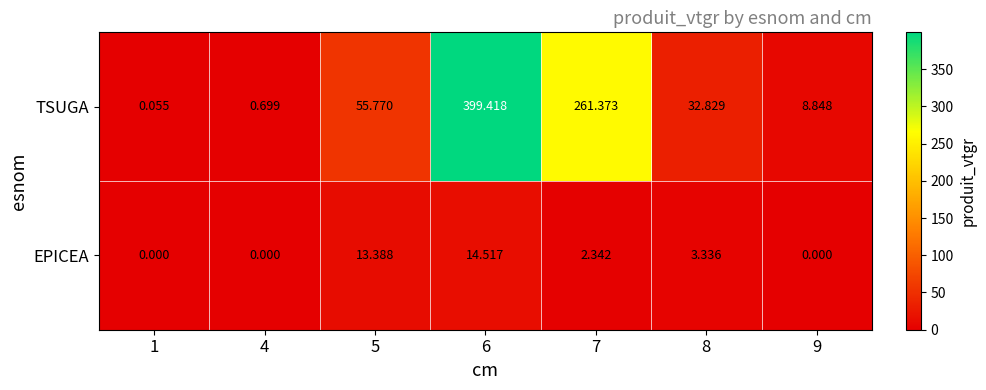

Which series has the largest range (max minus min)?

TSUGA